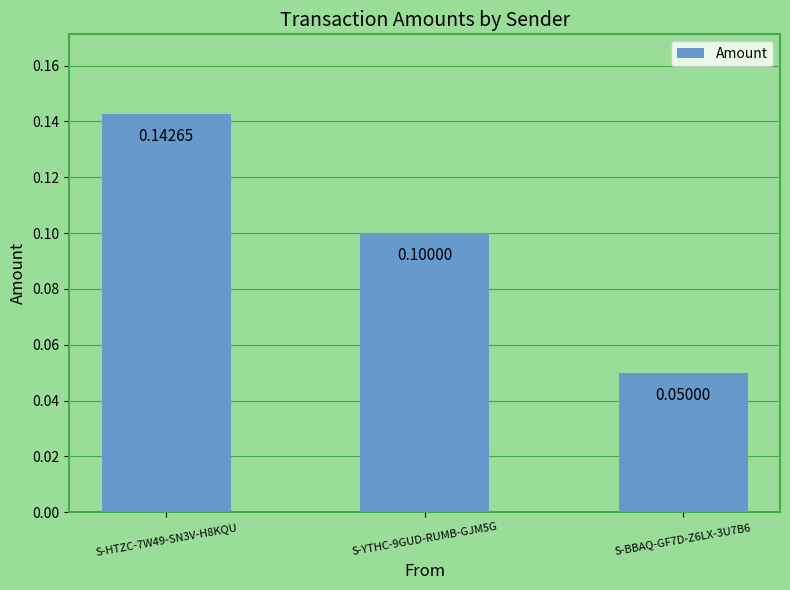

Which has a higher value, S-HTZC-7W49-SN3V-H8KQU or S-BBAQ-GF7D-Z6LX-3U7B6?

S-HTZC-7W49-SN3V-H8KQU